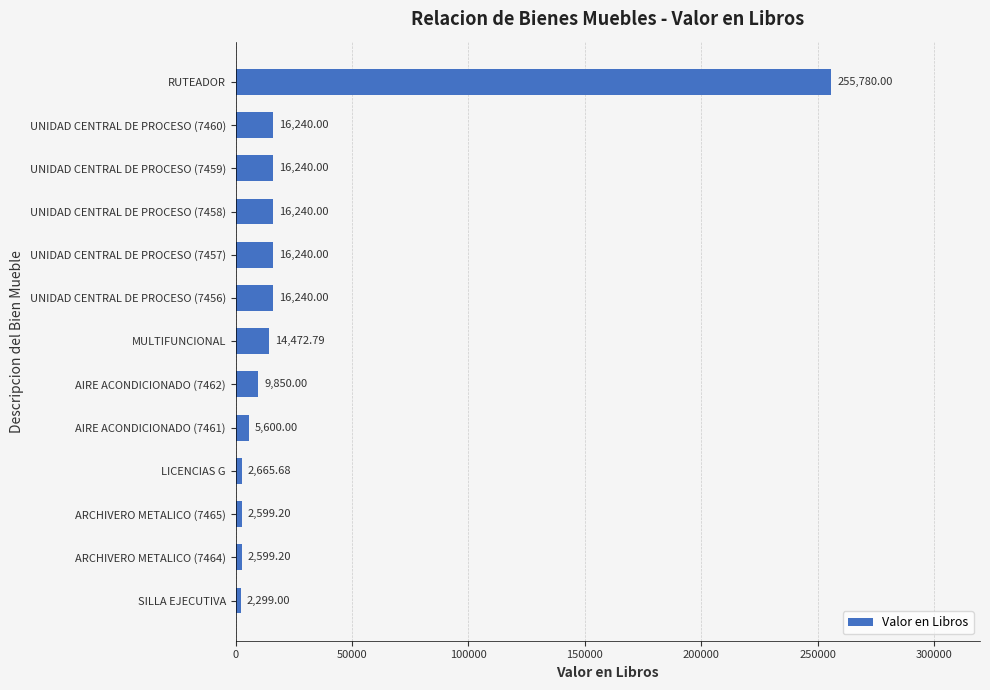

Are the bars grouped side by side (vs. stacked)?

No